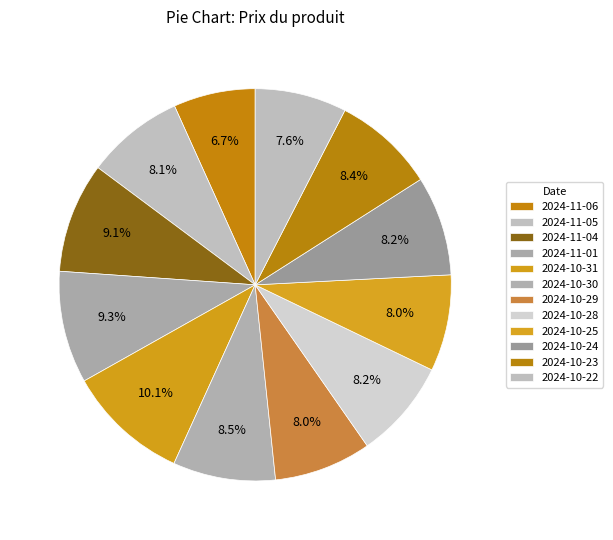

Count the number of slices in the pie.

12